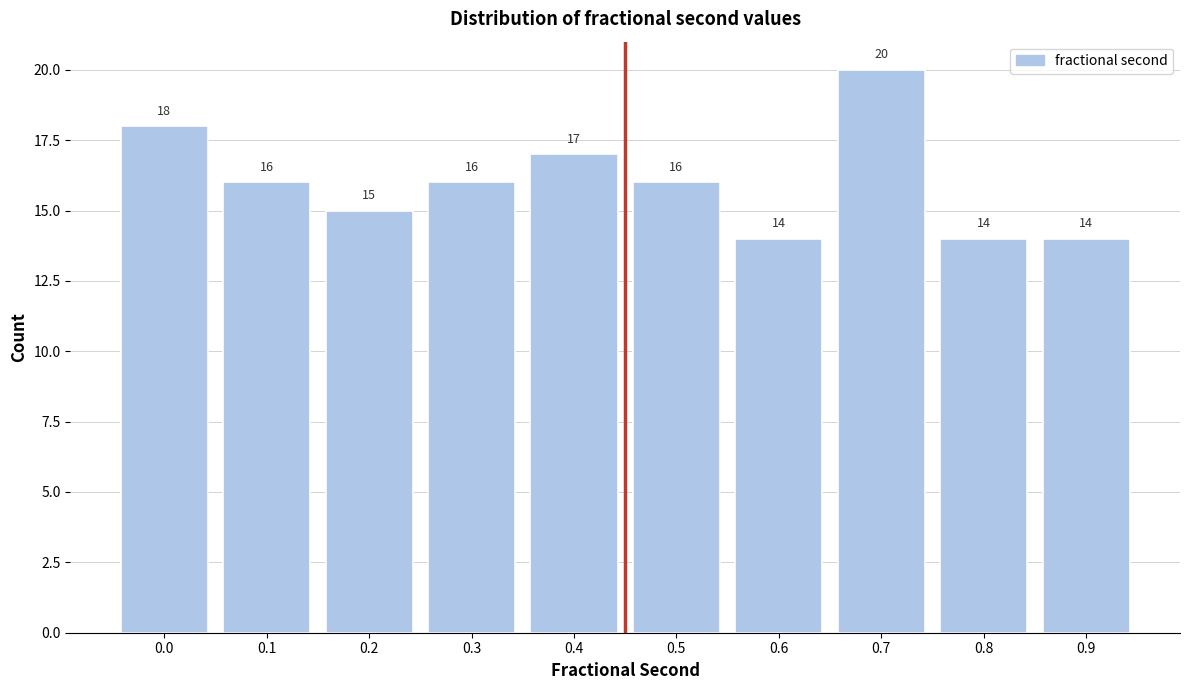

Reading left to right, extract all data points from this chart.

0.0=18	0.1=16	0.2=15	0.3=16	0.4=17	0.5=16	0.6=14	0.7=20	0.8=14	0.9=14